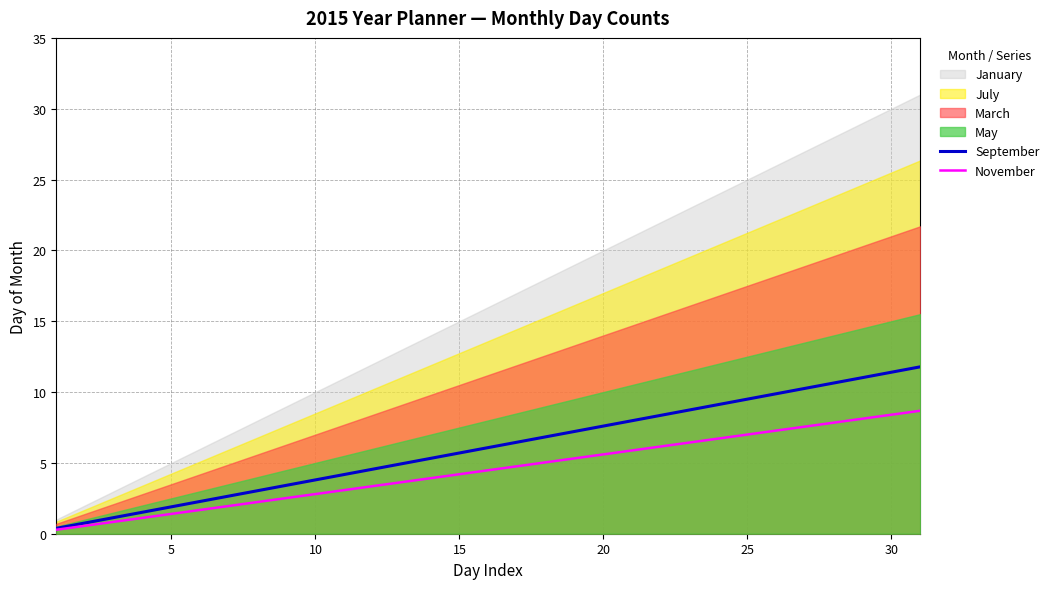

What is the maximum value for September?

11.8